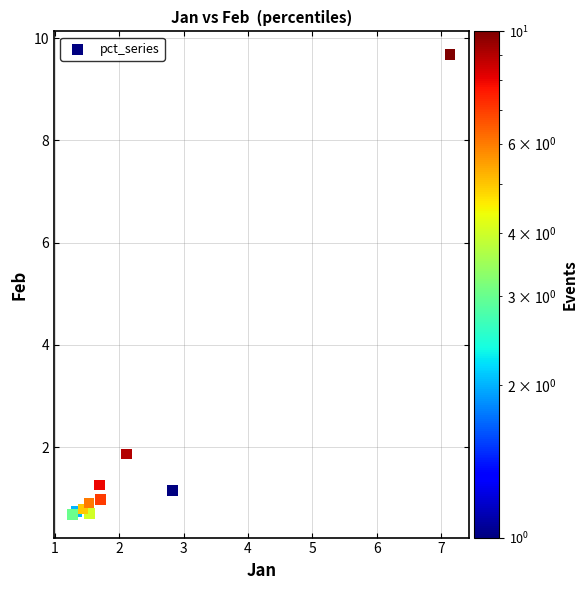

What Y value in the scatter plot is closest to 5?

1.9